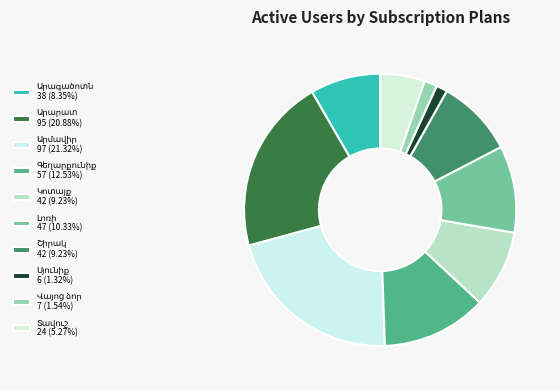

True or false: Գեղարքունիք accounts for 1% of the total.

False